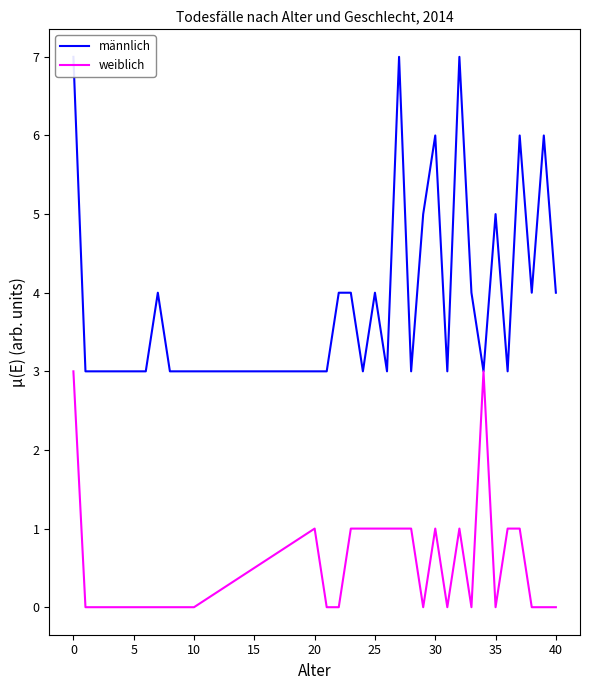

How many data points in weiblich are above 0?

13